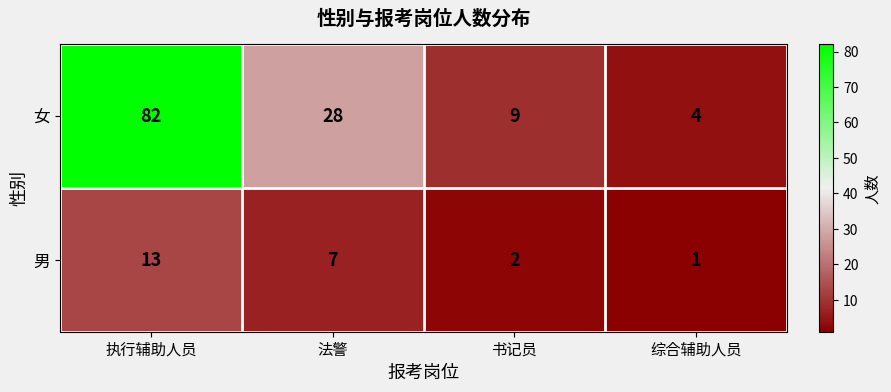

Rank the series by their average value, from lowest to highest.

男, 女